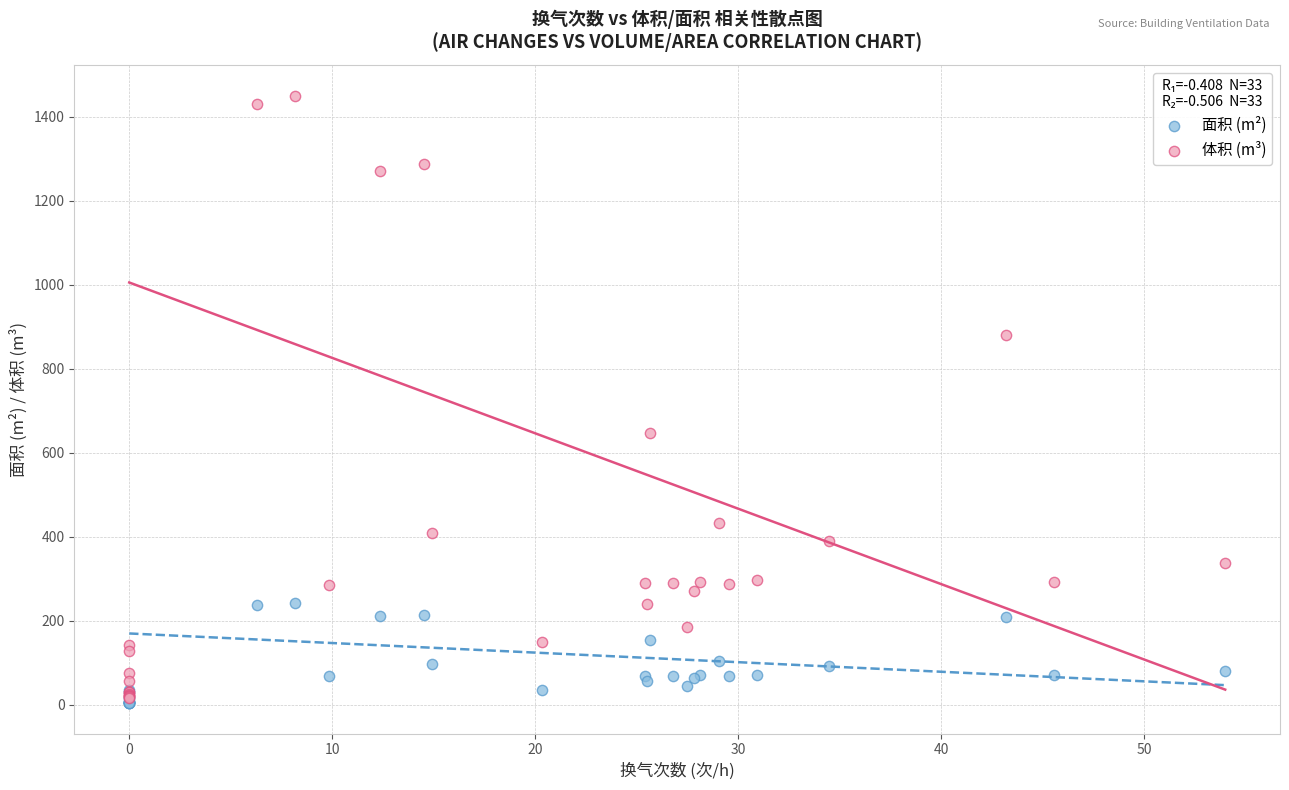

Across all series, what Y value is closest to 727?

647.1